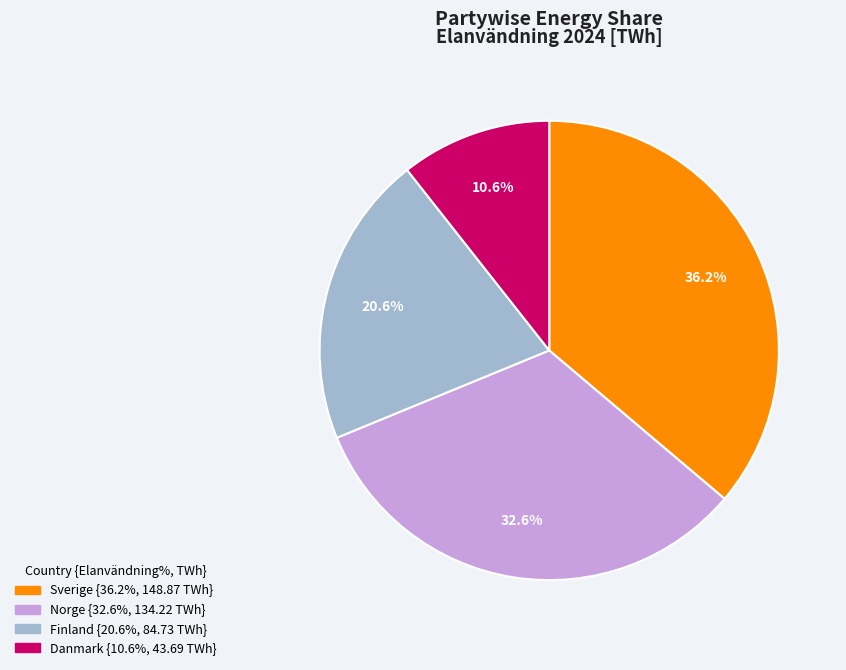

Which slice is the largest?

Sverige